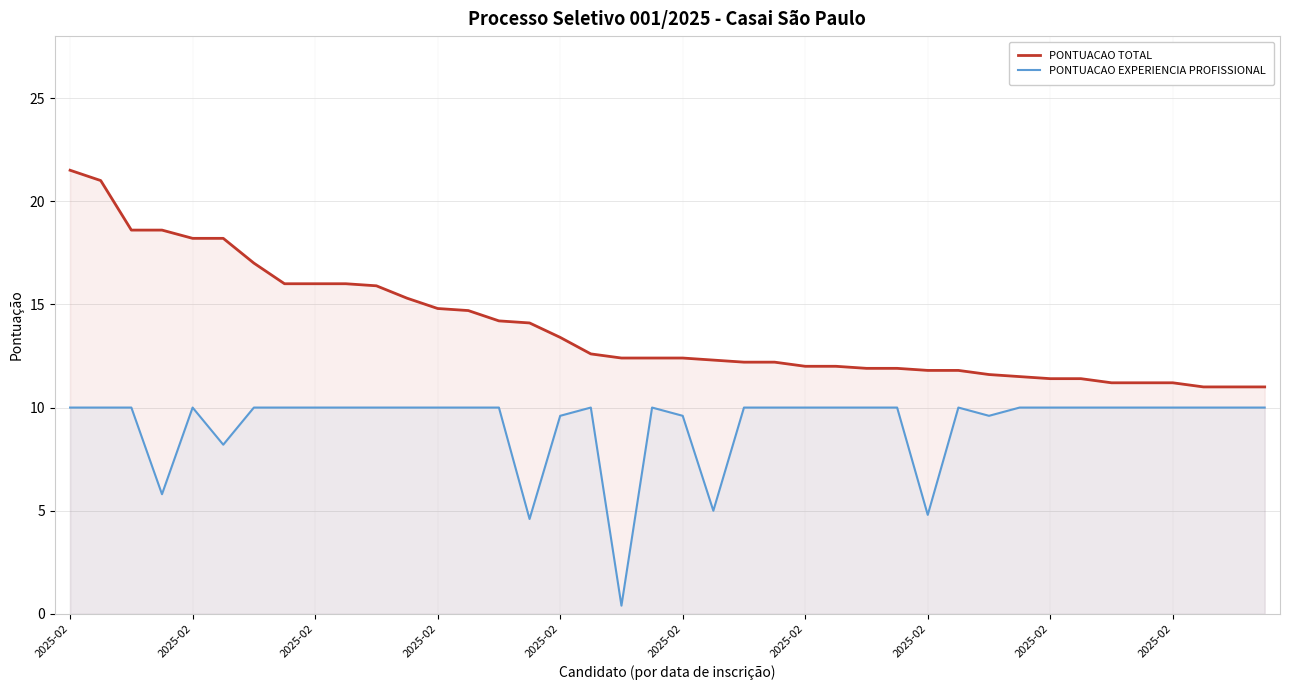

True or false: PONTUACAO EXPERIENCIA PROFISSIONAL and PONTUACAO TOTAL intersect in this chart.

False